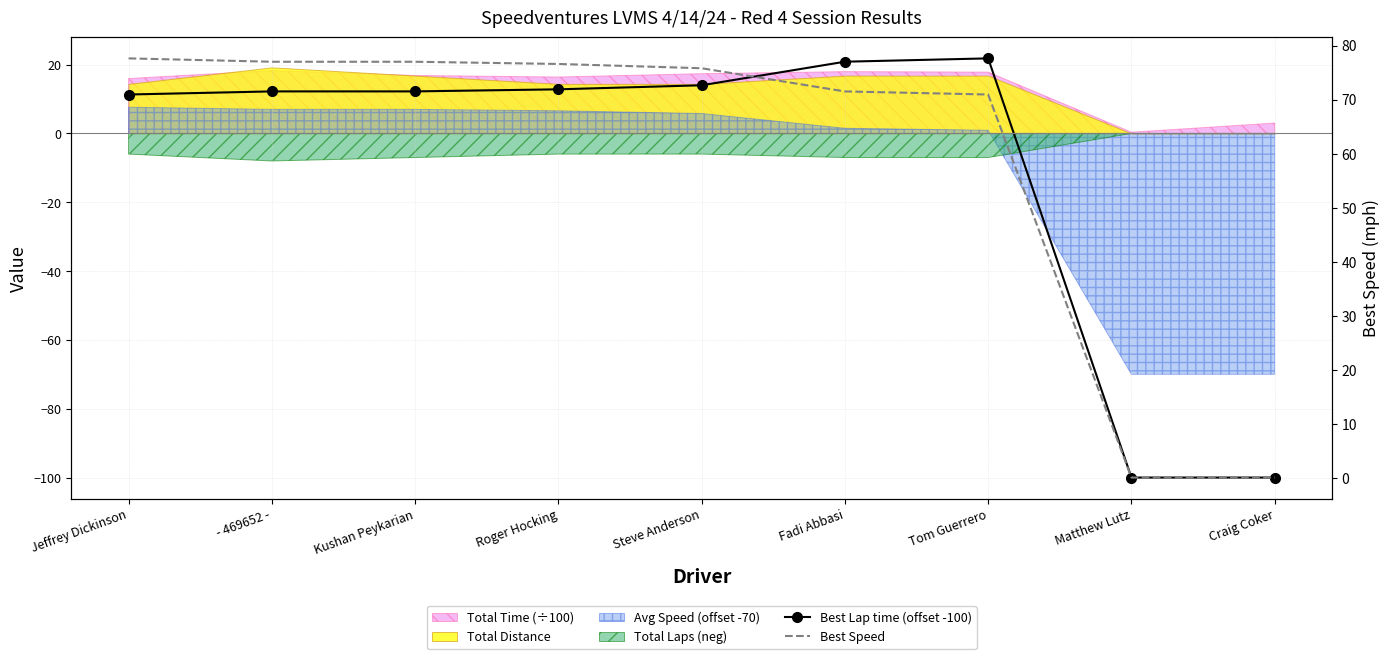

At how many categories does at least one series exceed 23?

7